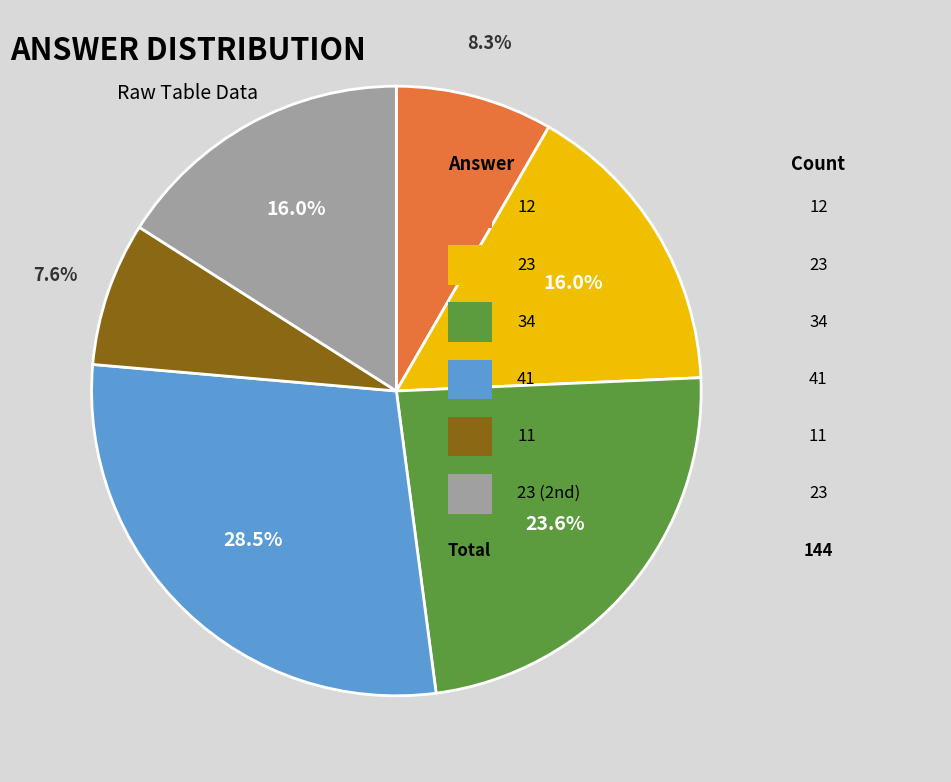

How many slices are in this pie chart?

6